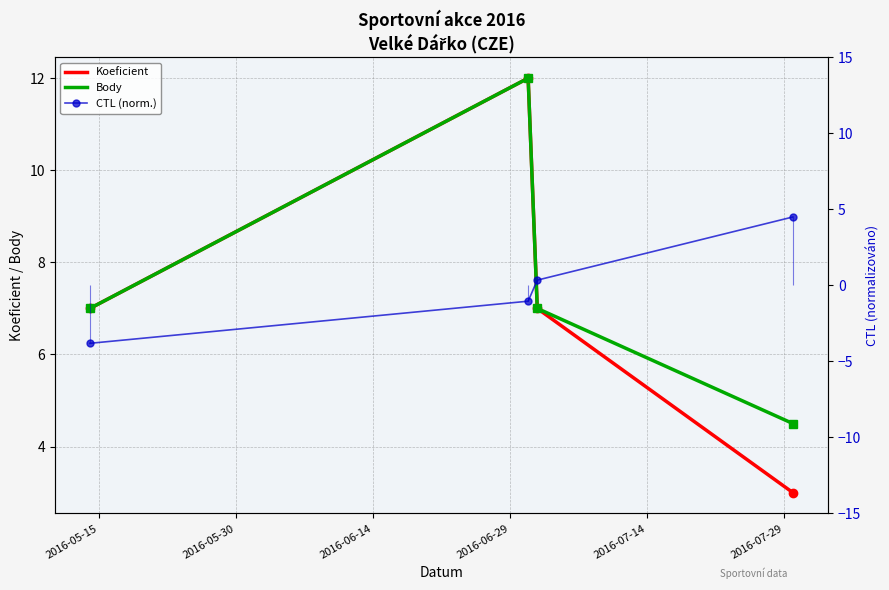

What is the minimum value for Body?

4.5